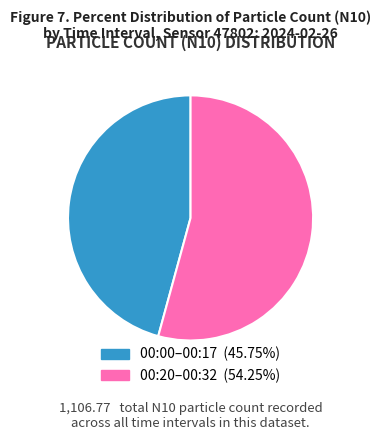

Does any single category account for the majority?

Yes